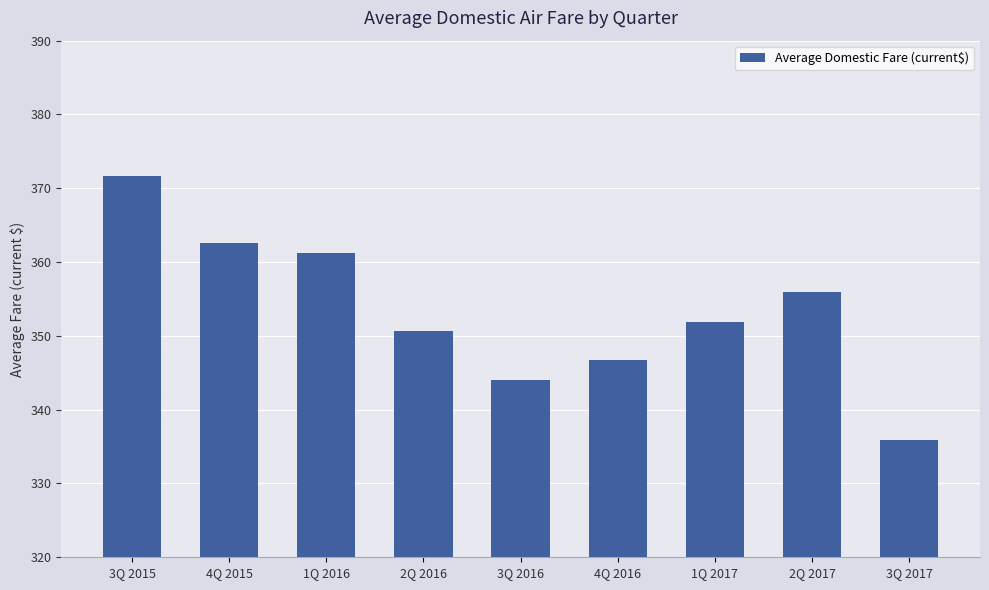

What is the ratio of the value at 1Q 2017 to the value at 3Q 2016?

1.0